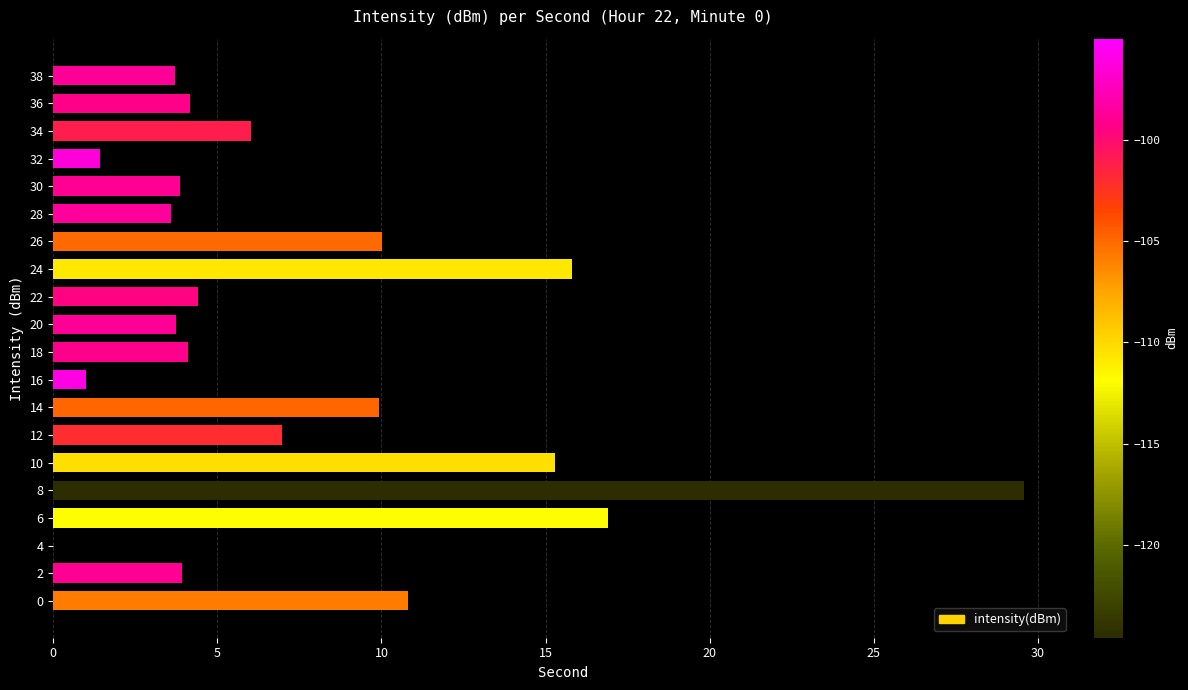

Which label corresponds to the largest value in the chart?

8